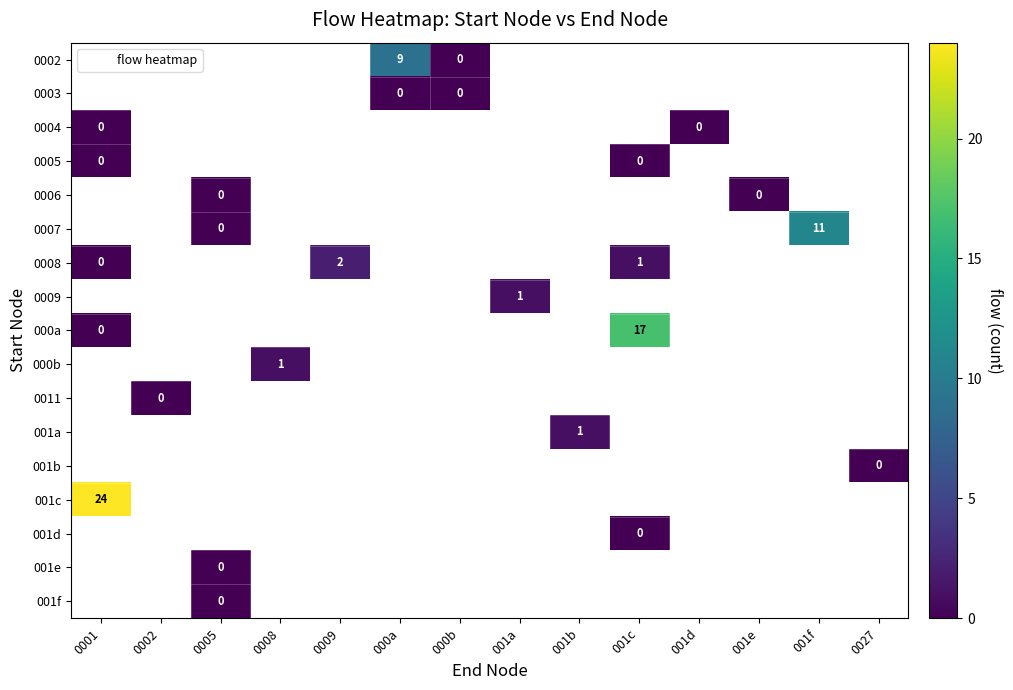

What is the greatest value displayed?

24.0